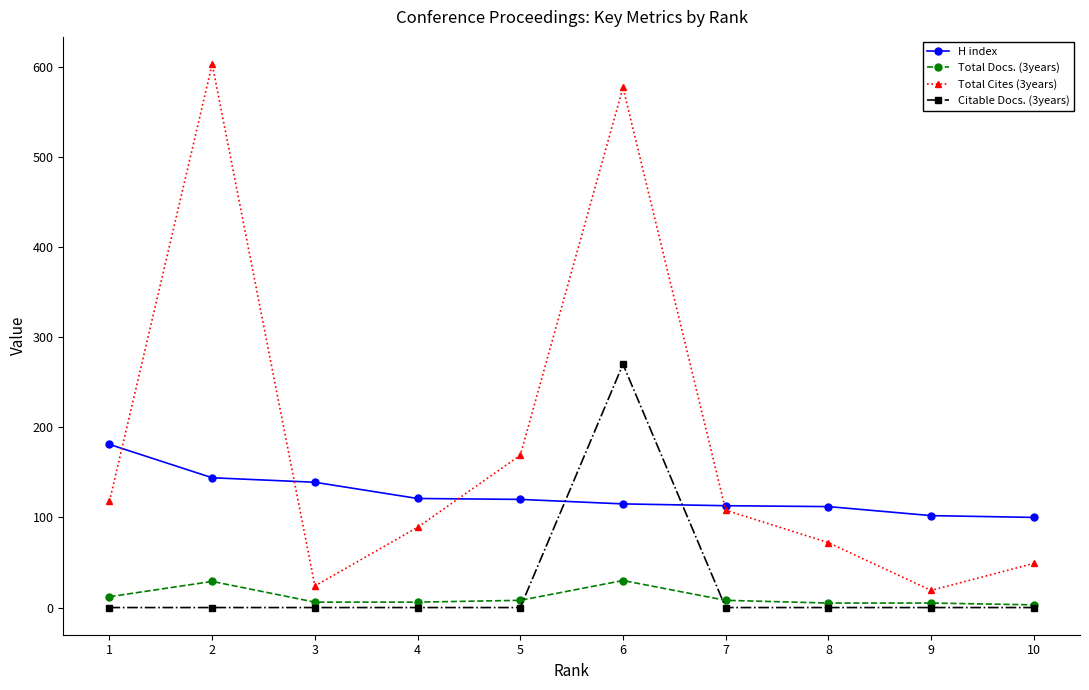

What is the difference between the highest and lowest values at 9?

102